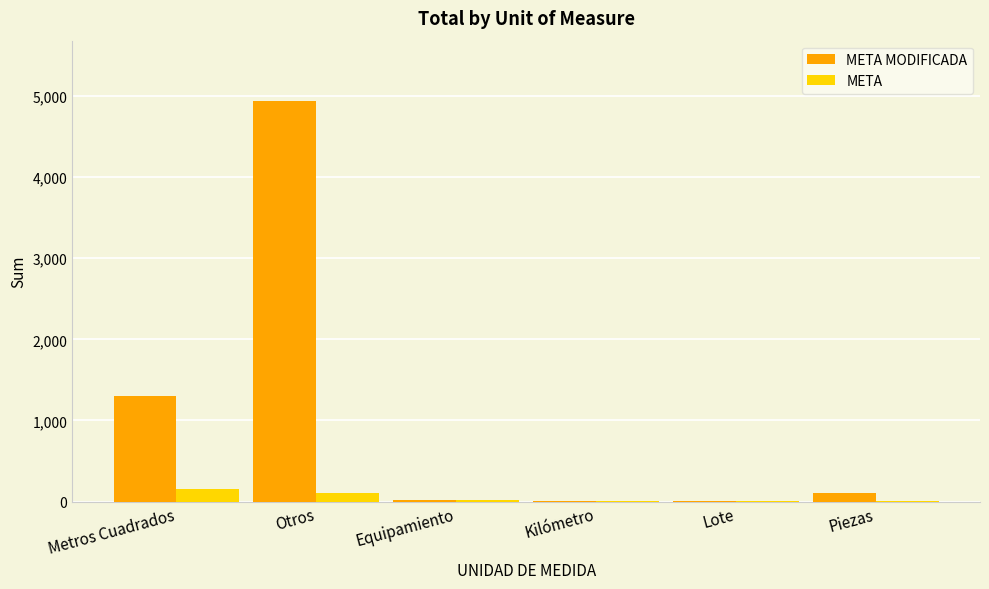

What is the sum of all META MODIFICADA values?

6359